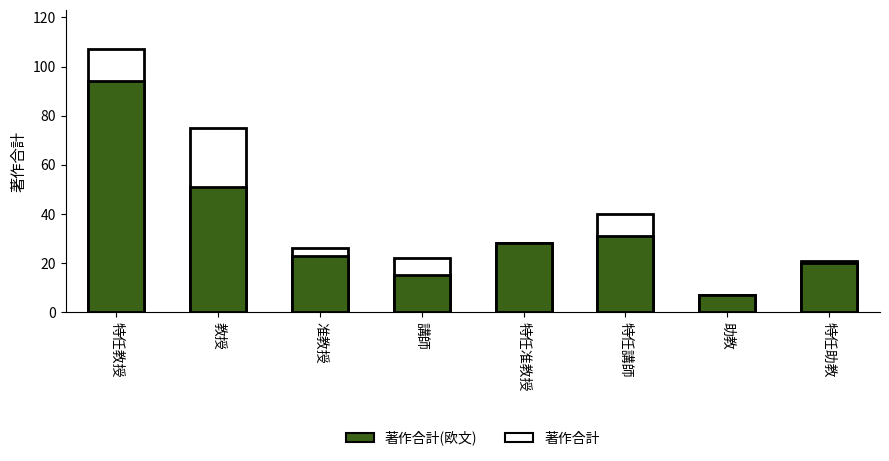

At how many categories does at least one series exceed 61?

2